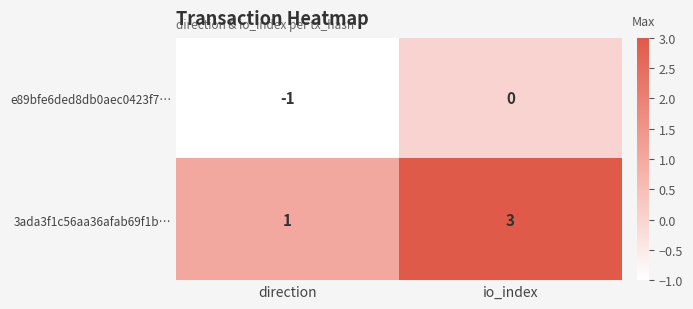

Count the number of data series in this chart.

2